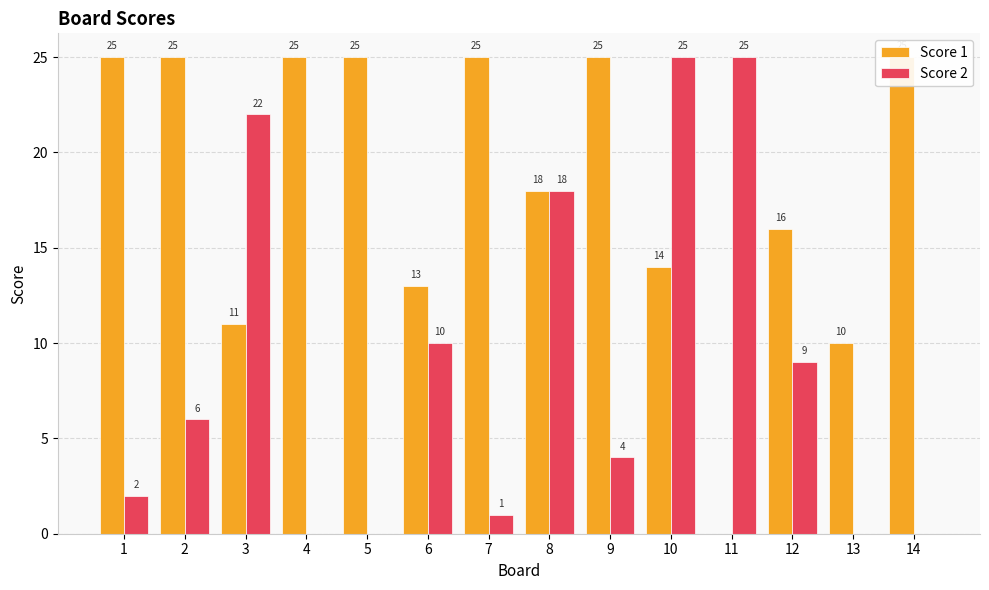

What is the value of the Score 1 bar at the 4th from the left?

25